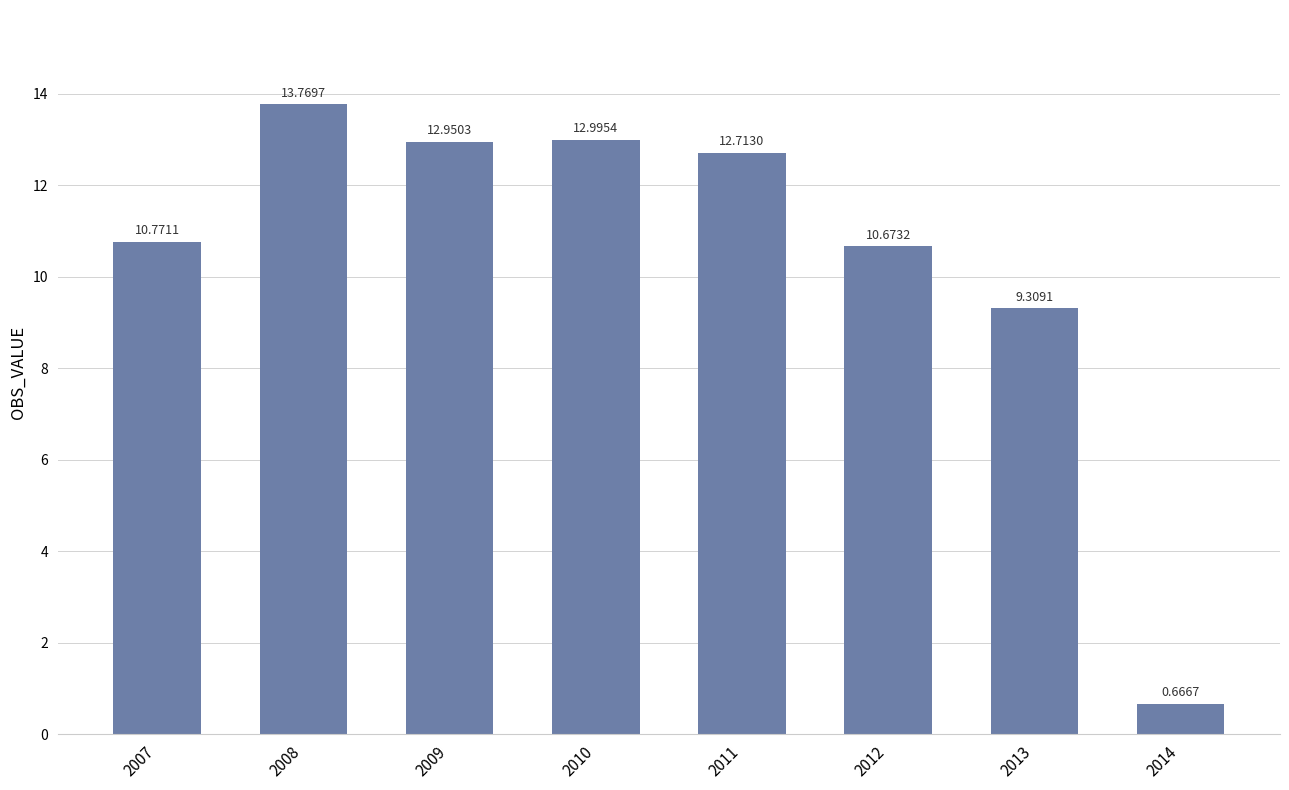

What is the difference between the second highest and minimum values?

12.3